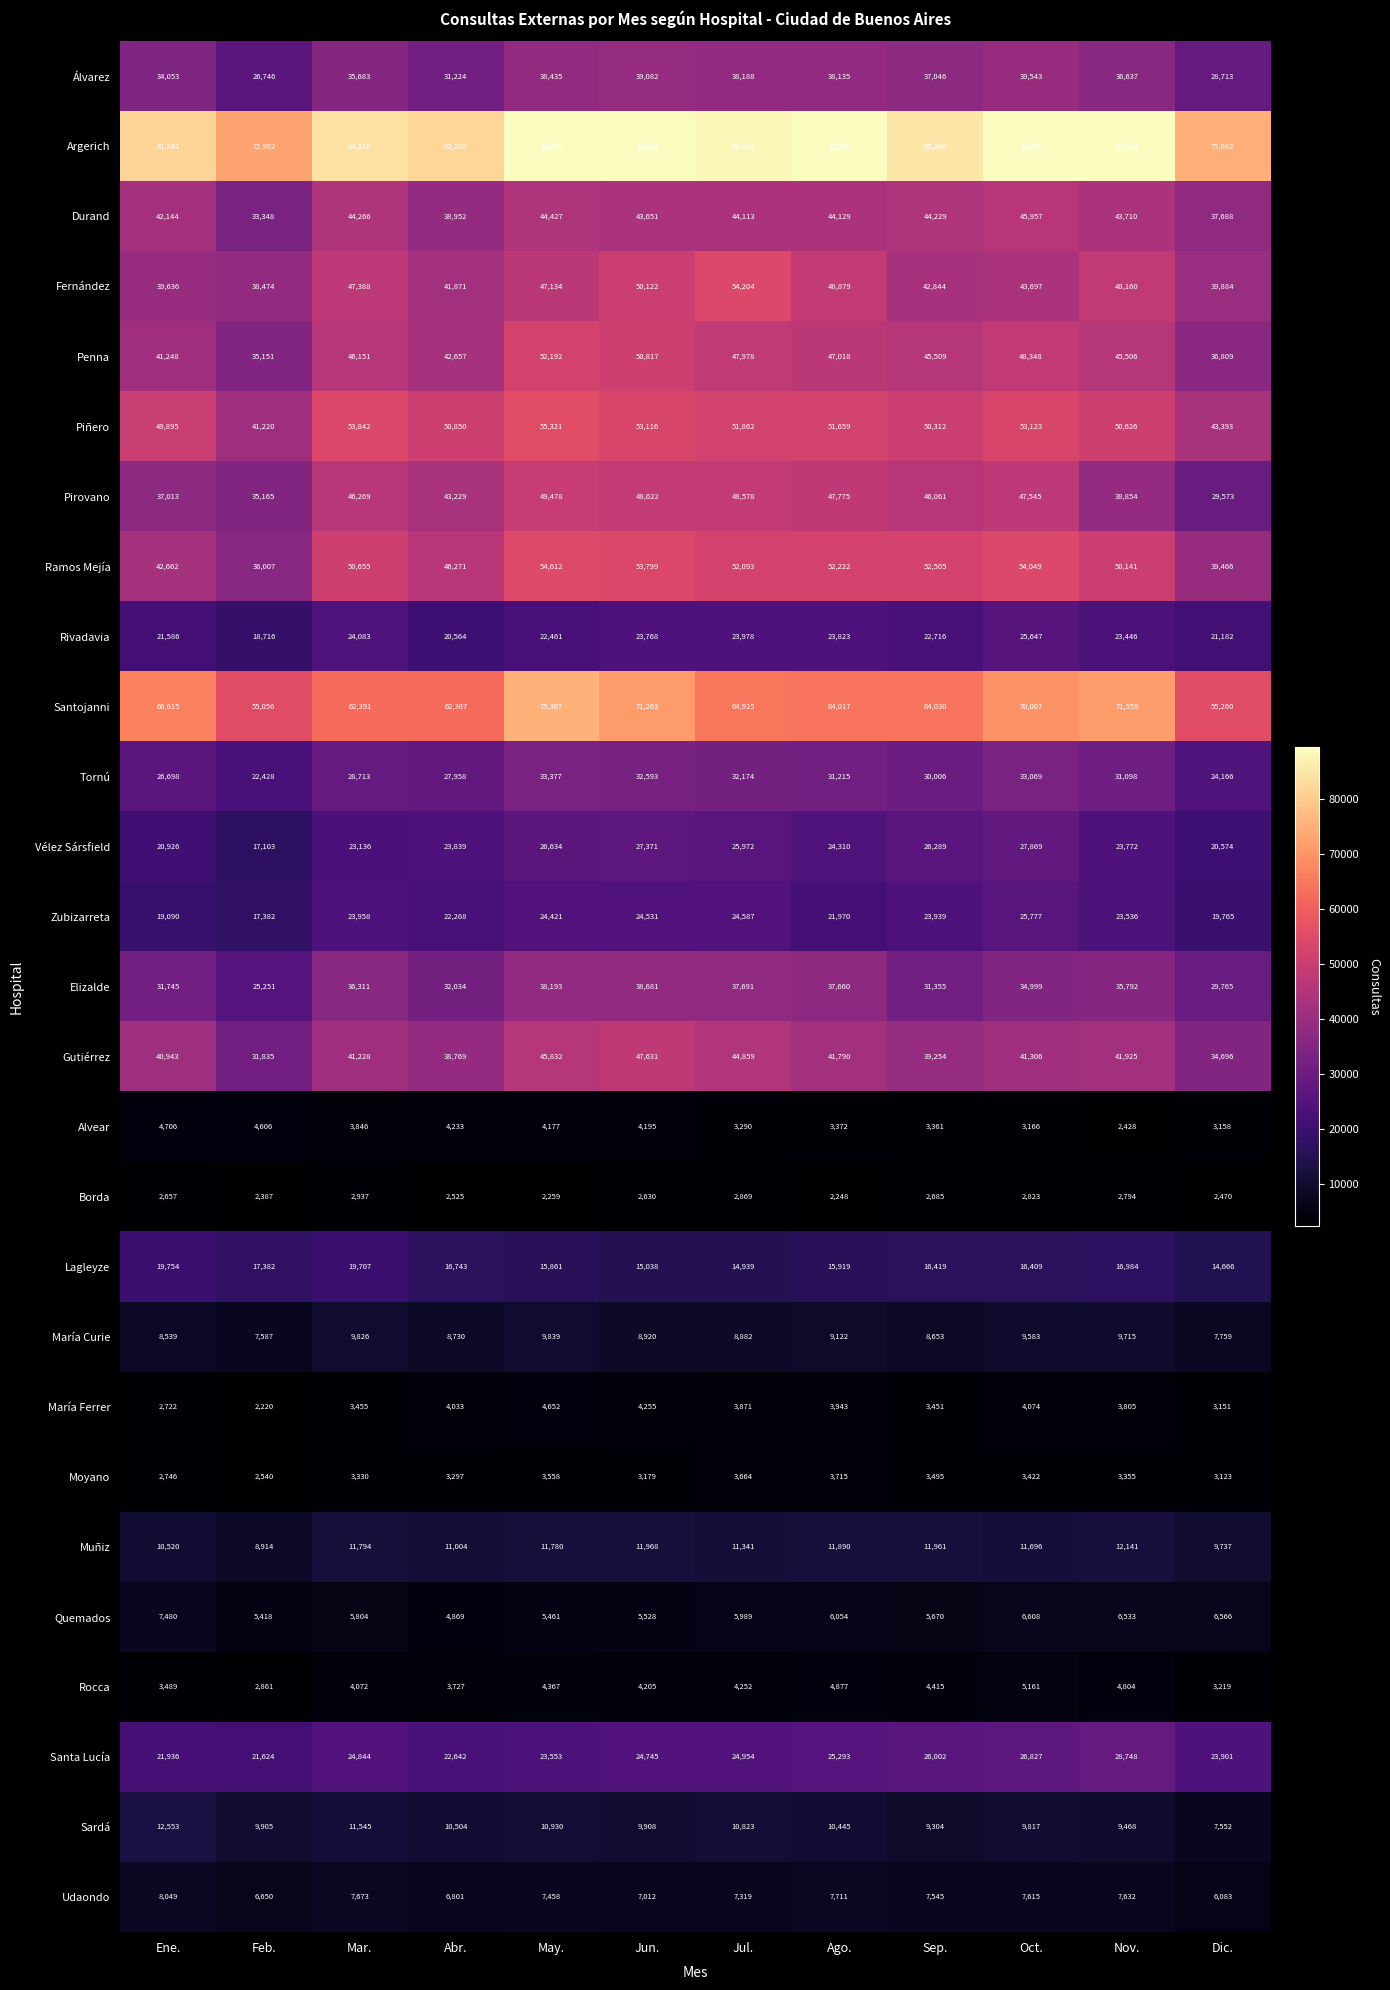

Which series has the largest range (max minus min)?

Santojanni